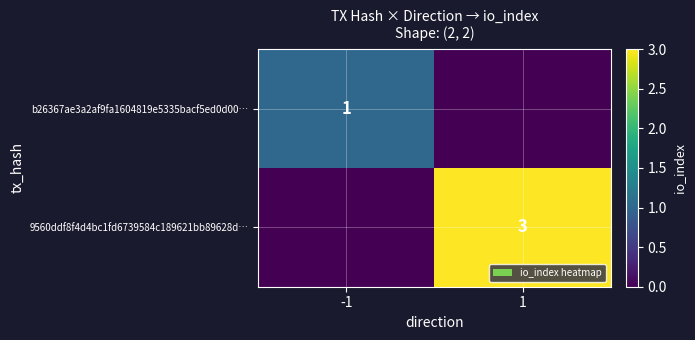

Is the value of b26367ae3a2af9fa1604819e5335bacf5ed0d00… at -1 greater than the value of 9560ddf8f4d4bc1fd6739584c189621bb89628d… at 1?

No